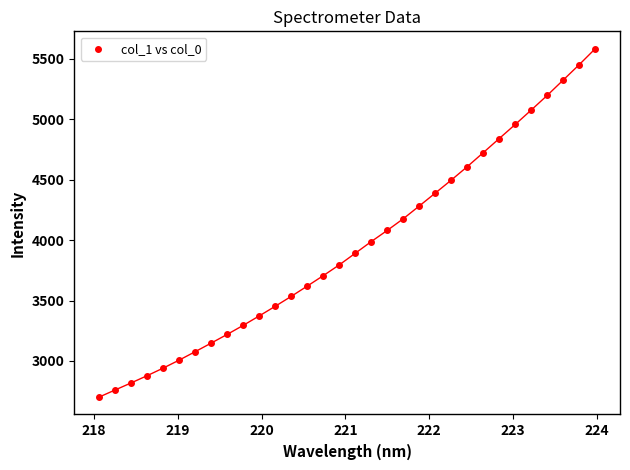

What is the range of X values (max minus min)?

5.9